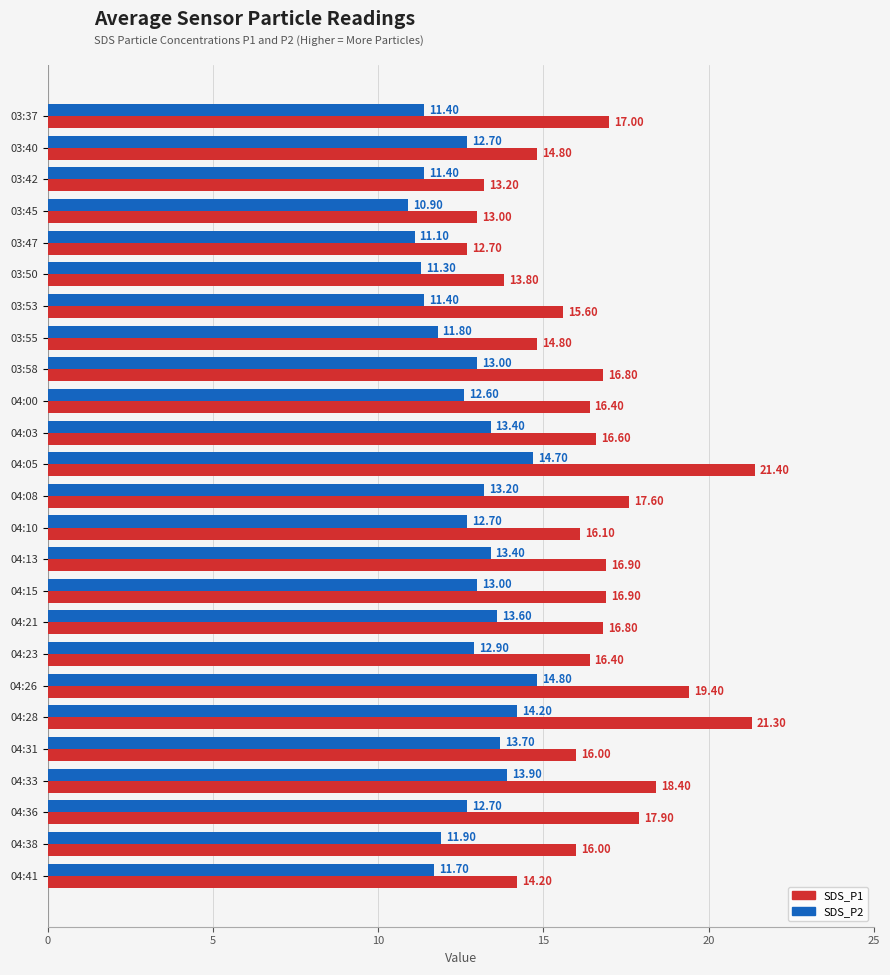

What is the sum of the SDS_P2 values at 04:33 and 04:28?

28.1